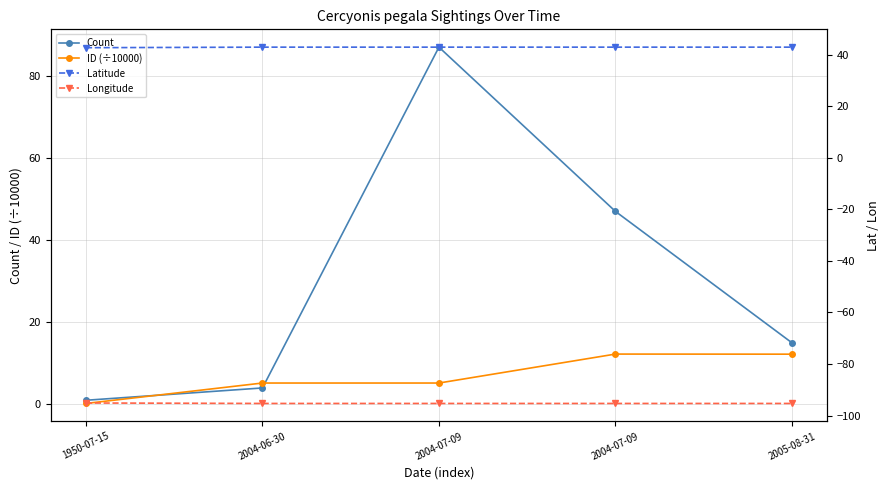

True or false: Count has a value of 20.5 at 2005-08-31.

False